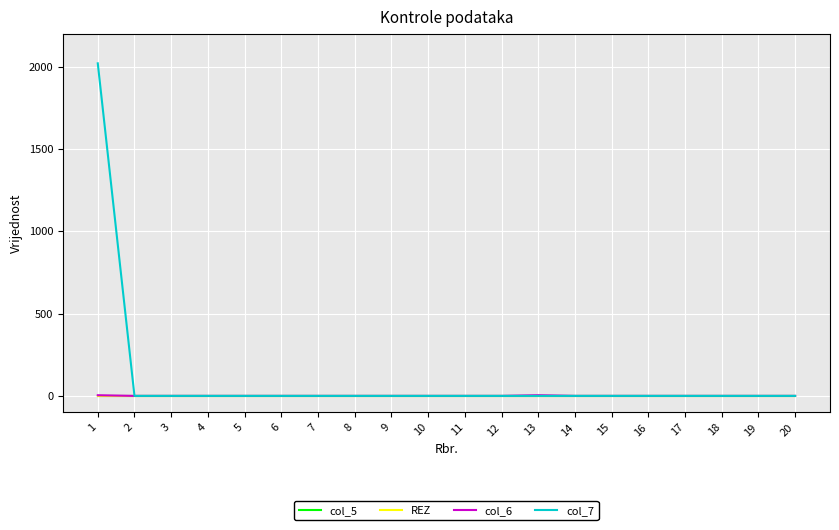

Does the chart display data point markers on the line(s)?

No